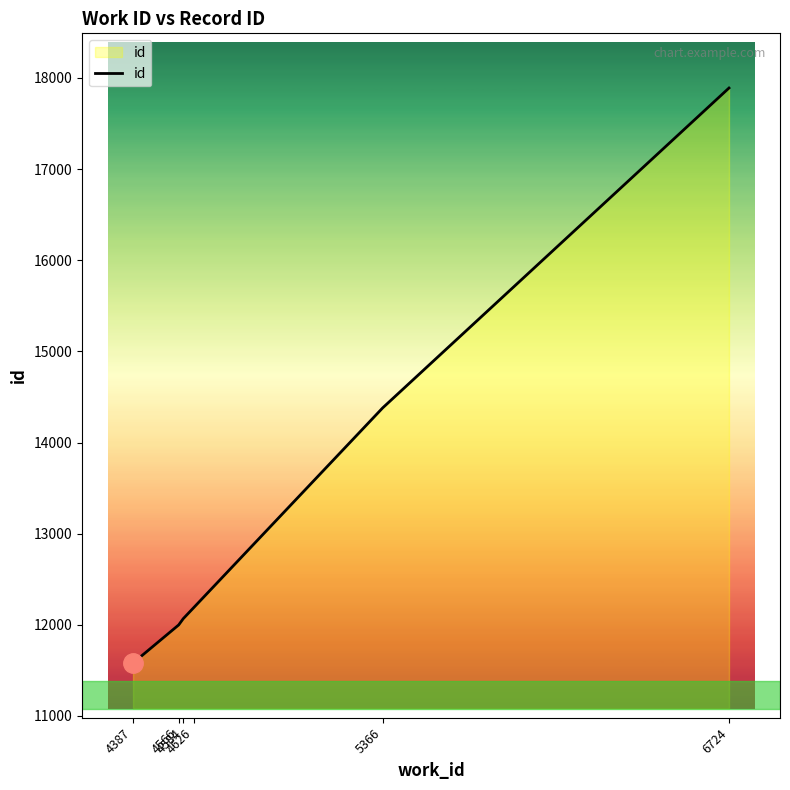

How many lines are shown in the chart?

1